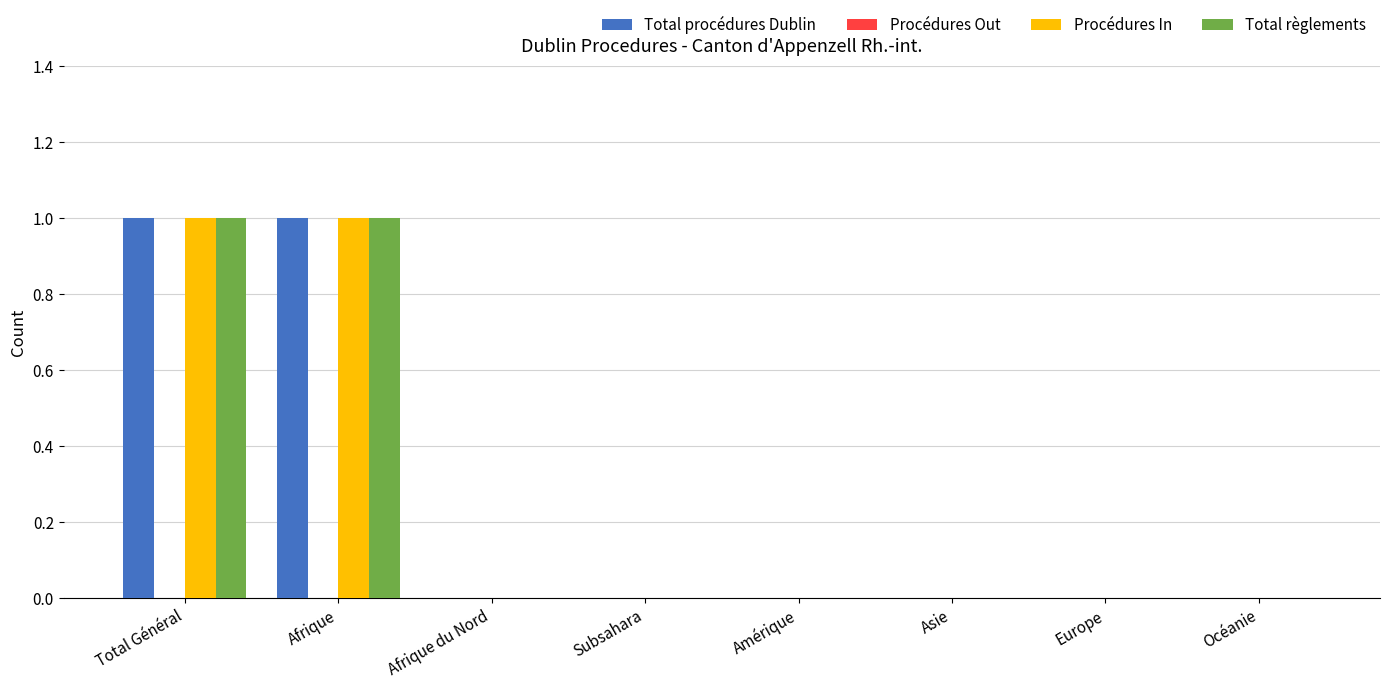

Is the value of Total procédures Dublin at Total Général greater than the value of Procédures In at Afrique du Nord?

Yes